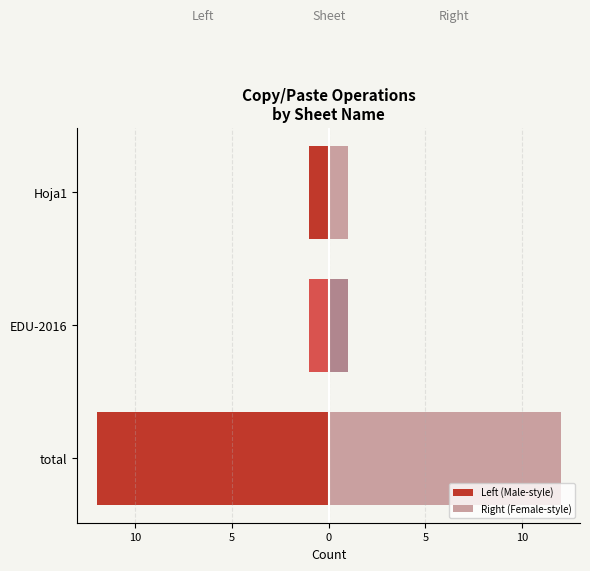

Reading left to right, transcribe all the data shown in this chart.

Left (Male-style): -12	-1	-1
Right (Female-style): 12	1	1